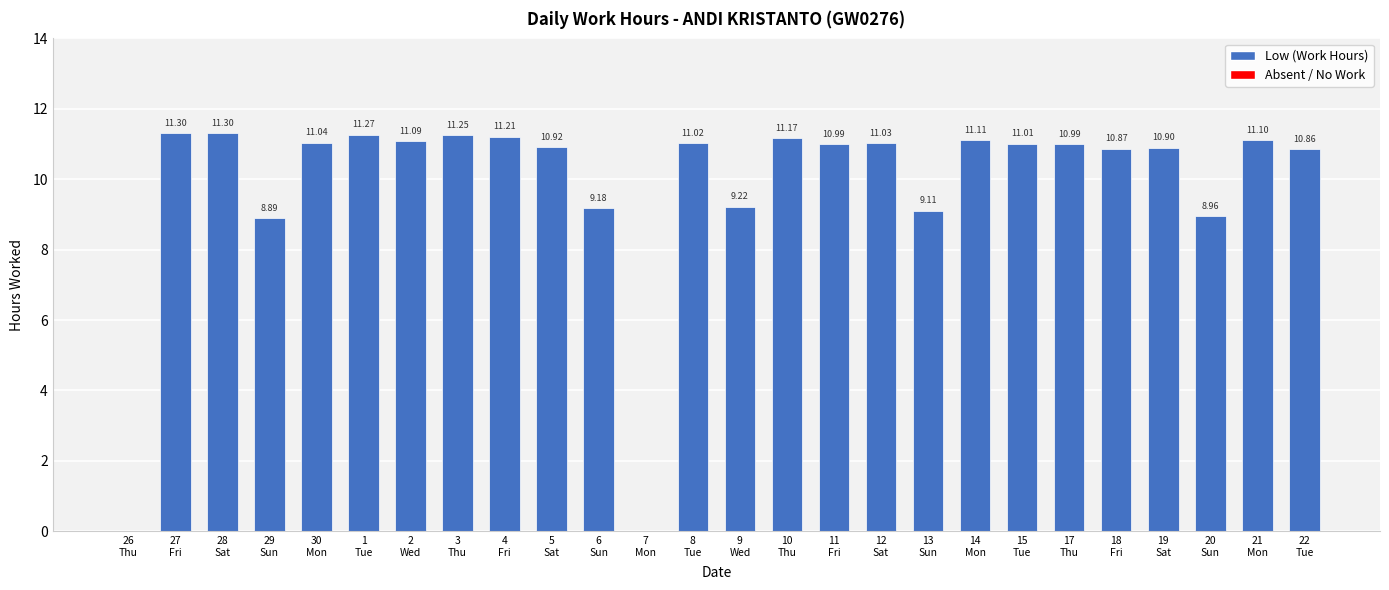

Is it true that the value at 11
Fri is 2.5?

False